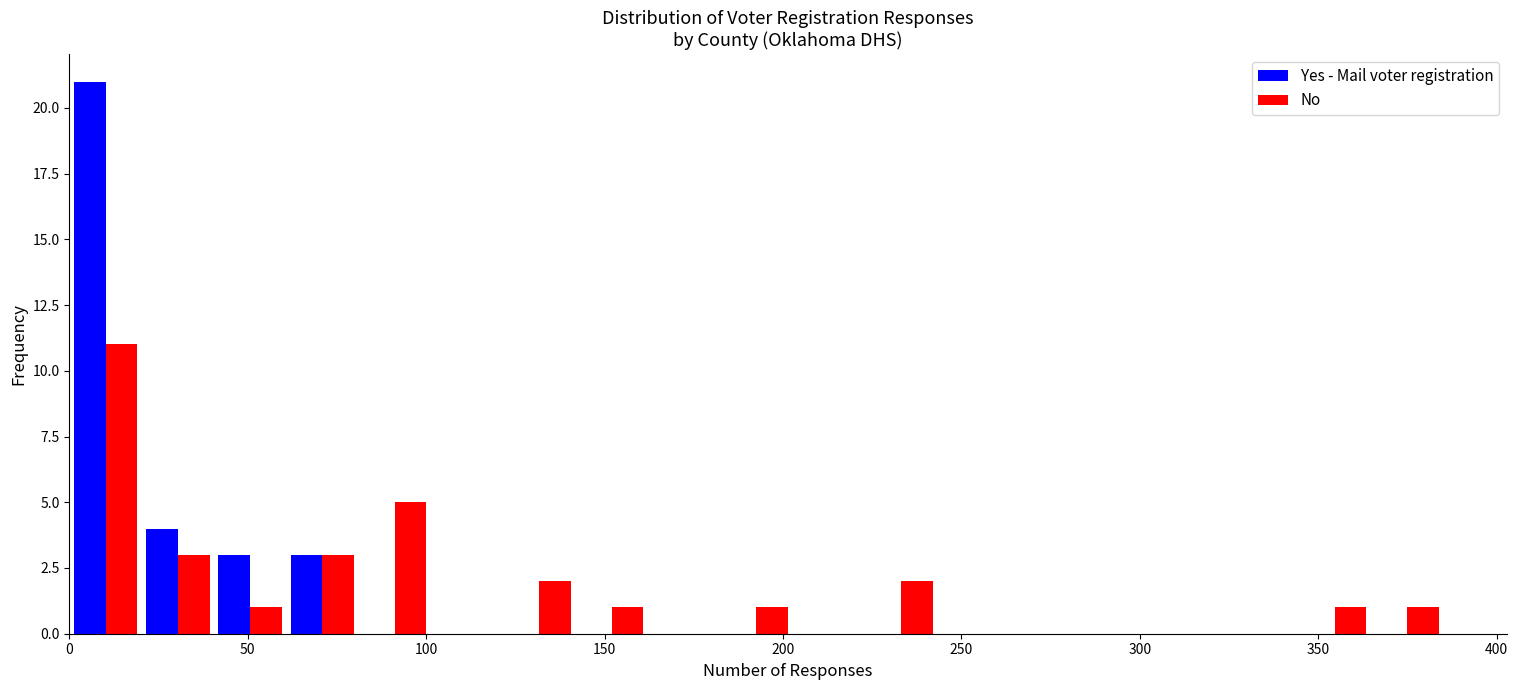

What is the height of the No bar covering 40 to 60 on the x-axis? Neither the bar edges nor the heights are printed on the chart, so give them approximately, as read against the axes.

1